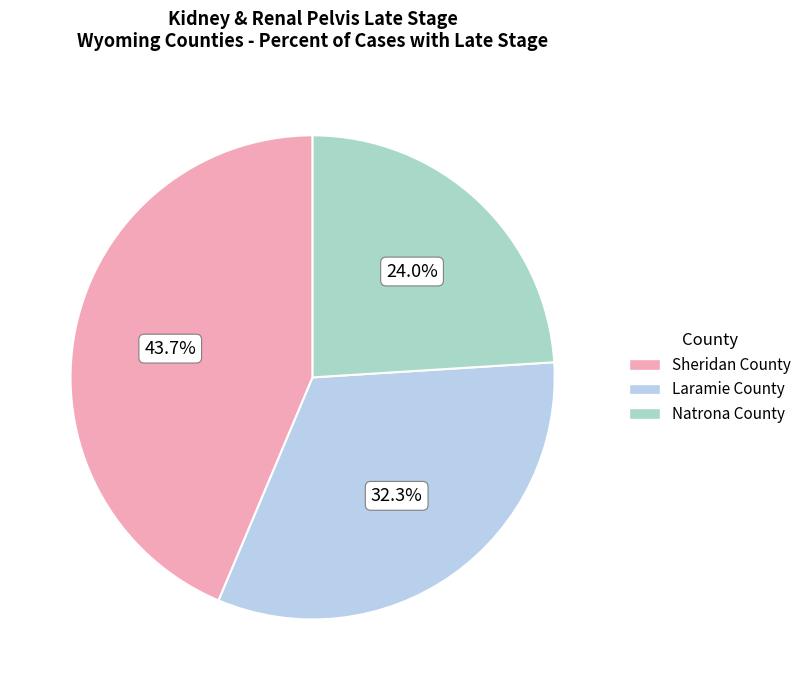

Which category has the biggest portion of the pie?

Sheridan County